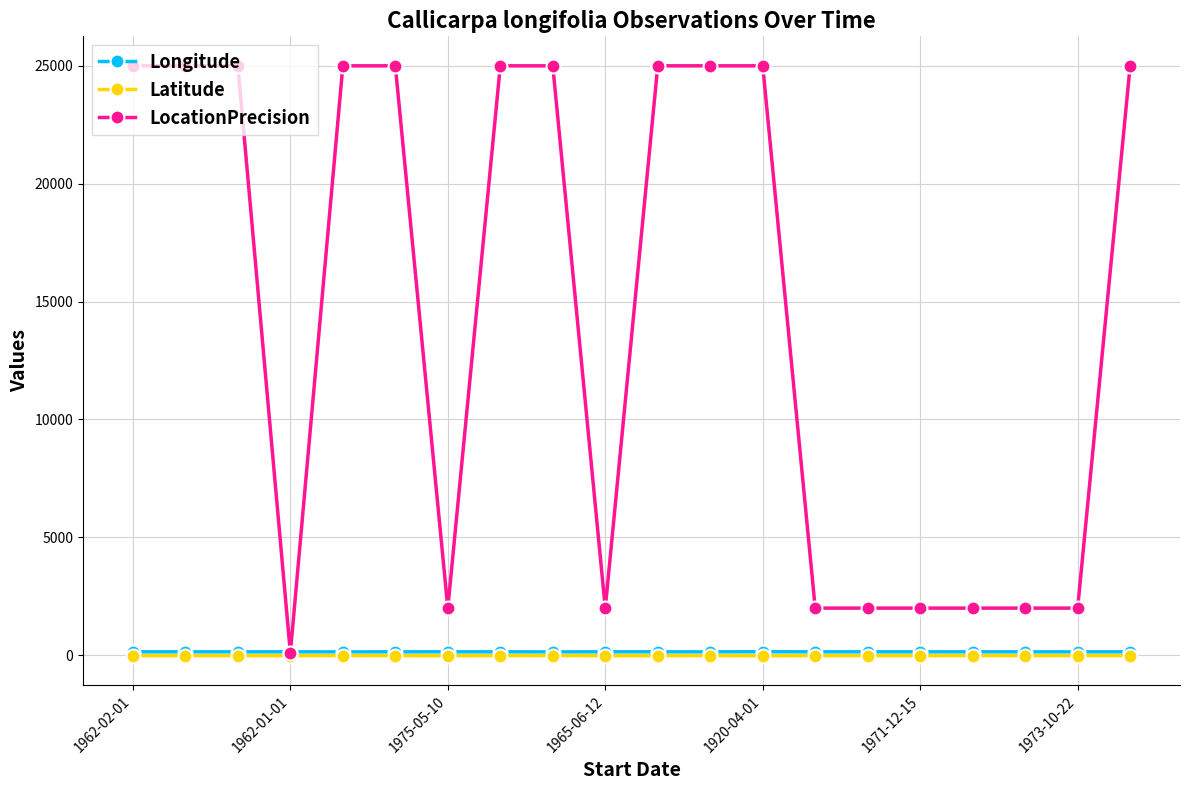

Does the chart have visible grid lines?

Yes